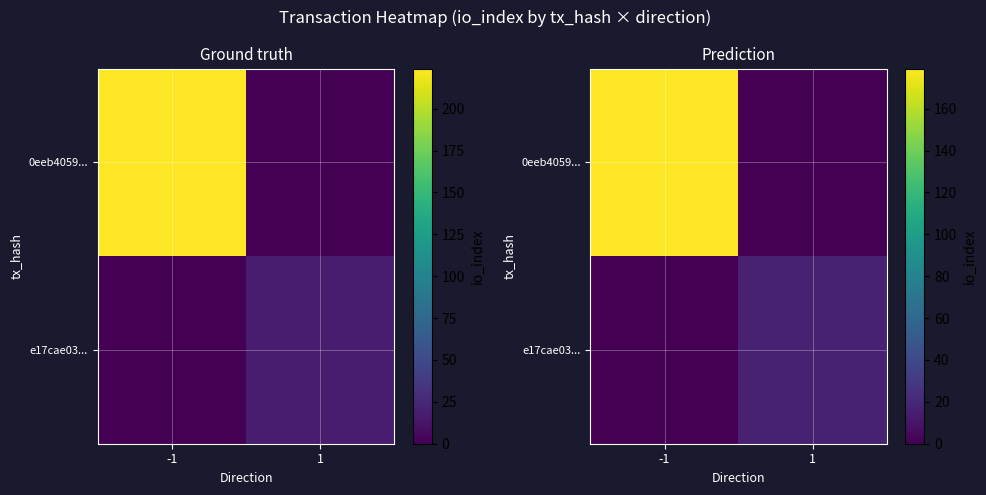

What is the sum of all 0eeb4059... values?

179.2